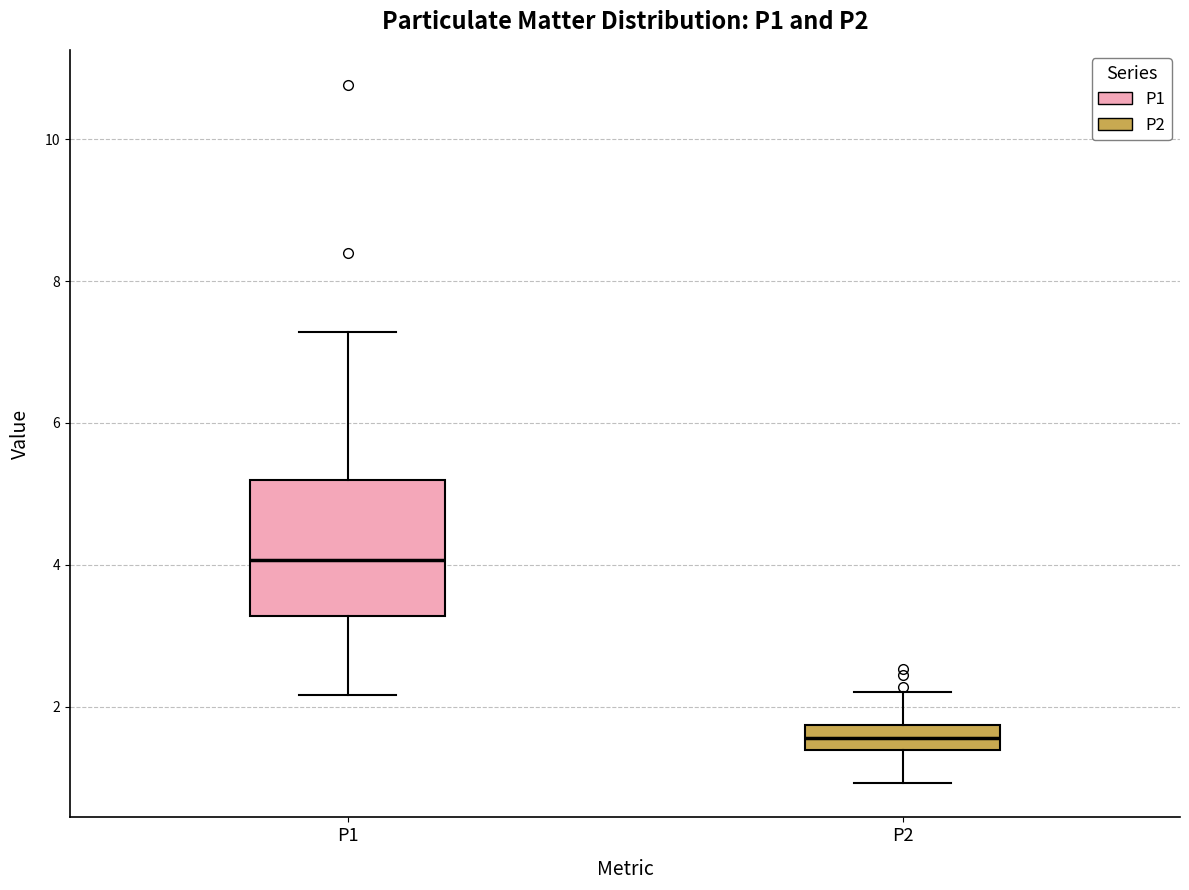

Reading left to right, transcribe this box plot: for each box, give where its median line is, the range the box spans, and where its two whiskers end, as read against the y-axis. The values are not printed on the chart, so give them approximately, as read against the axis.

P1: median 4.0, box 3.2 to 5.2, whiskers 2.2 to 7.2
P2: median 1.6, box 1.4 to 1.8, whiskers 1.0 to 2.2